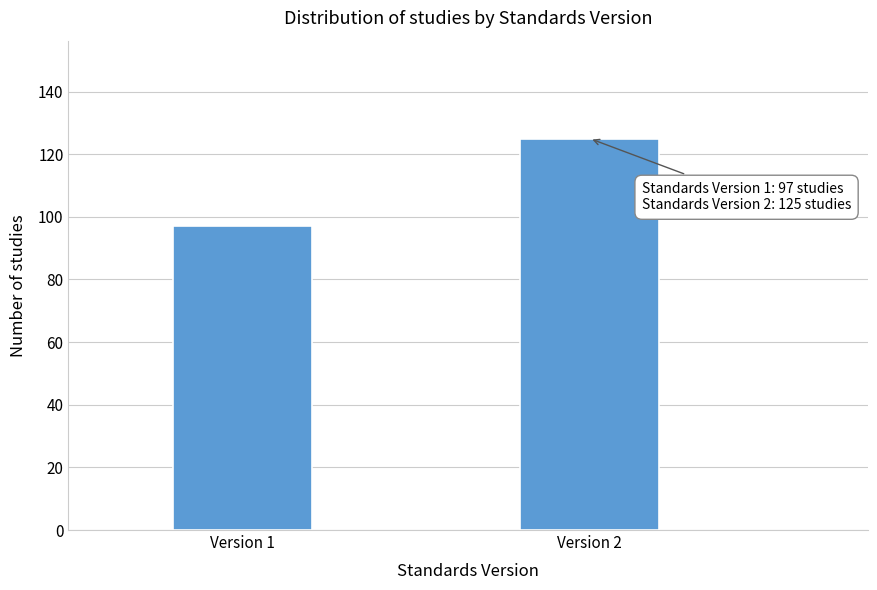

Reading left to right, what are all the values shown in this chart?

Version 1=97	Version 2=125